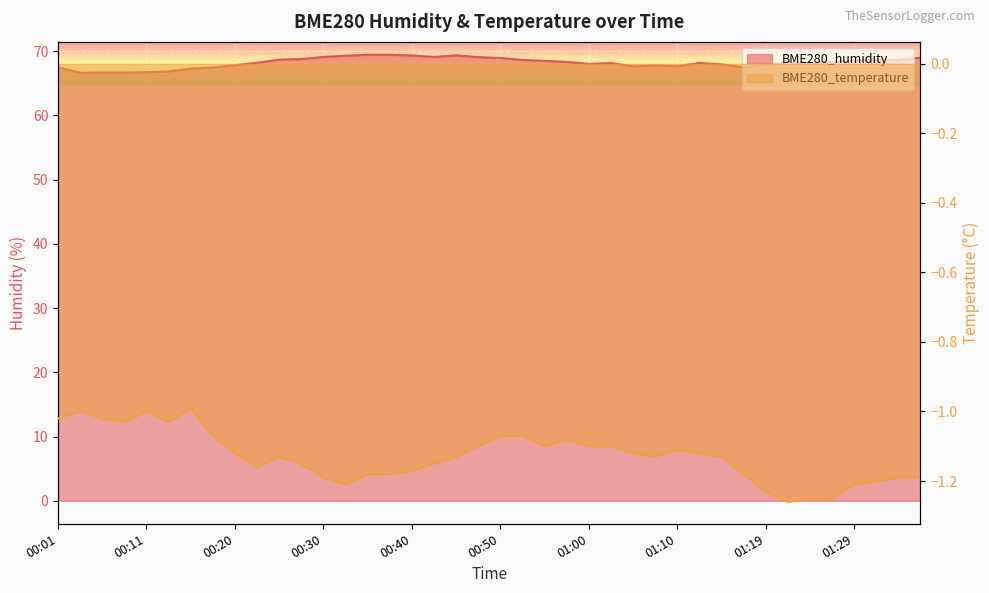

True or false: BME280_temperature and BME280_humidity intersect in this chart.

False